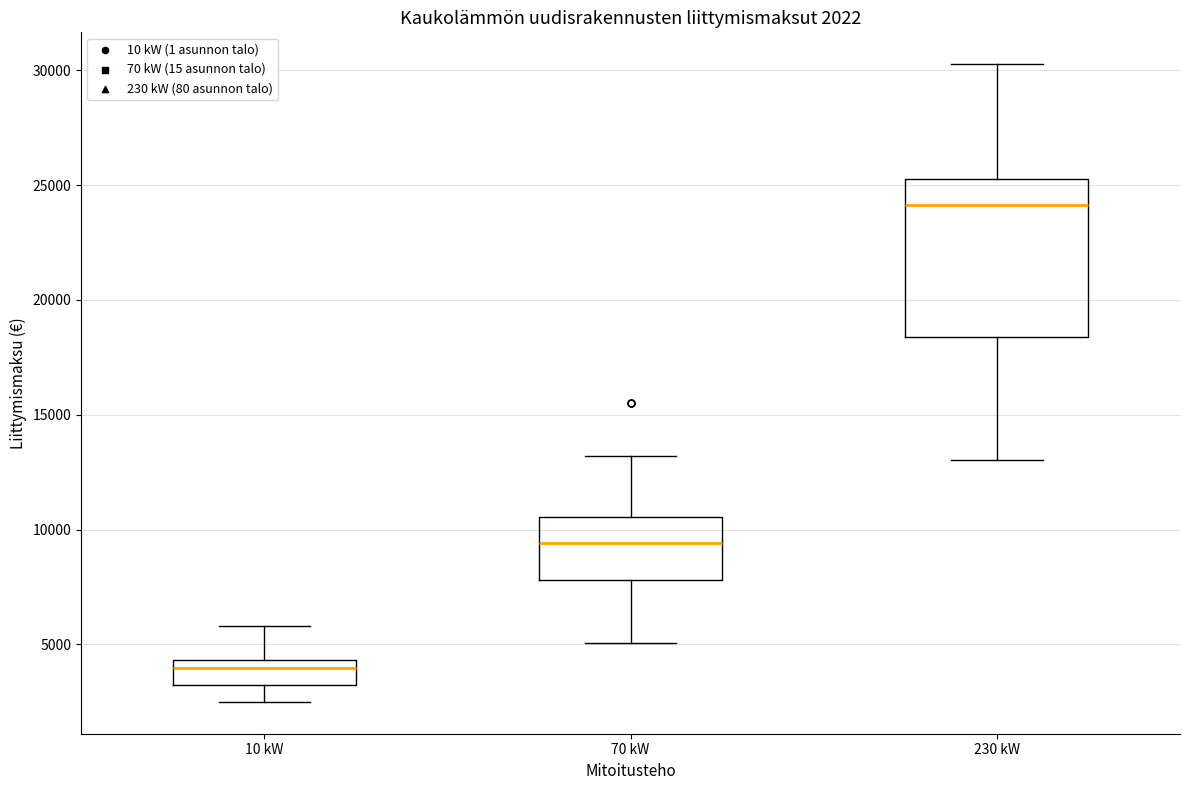

Which box has the highest median line?

230 kW